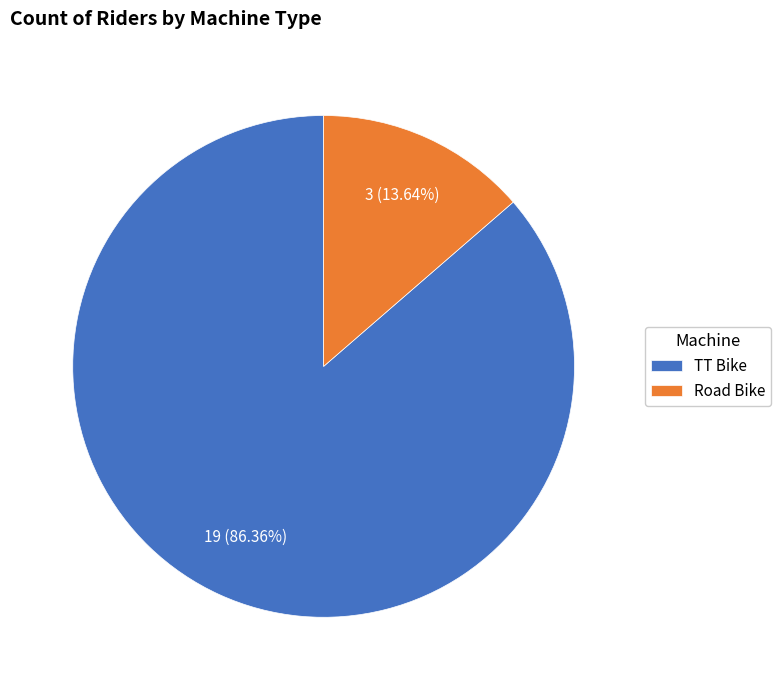

What is the smallest slice in the pie chart?

Road Bike